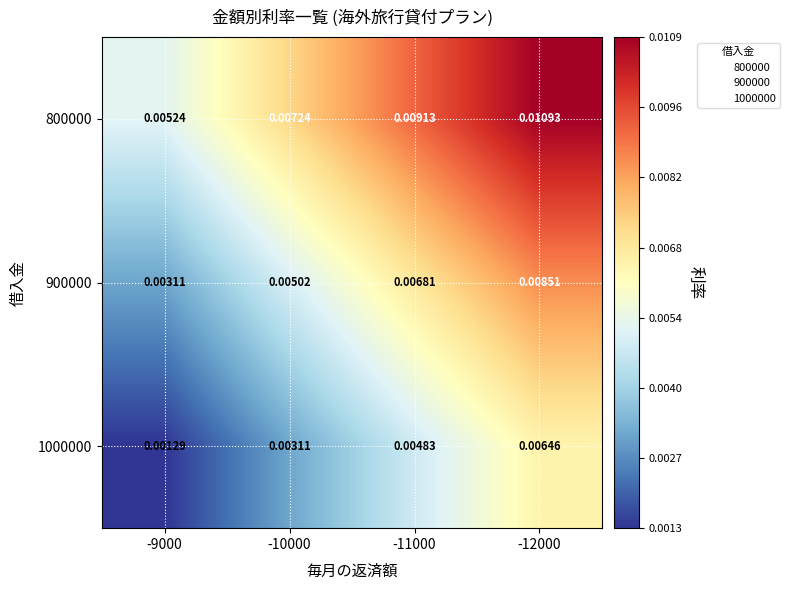

Which series has the widest spread of values?

800000